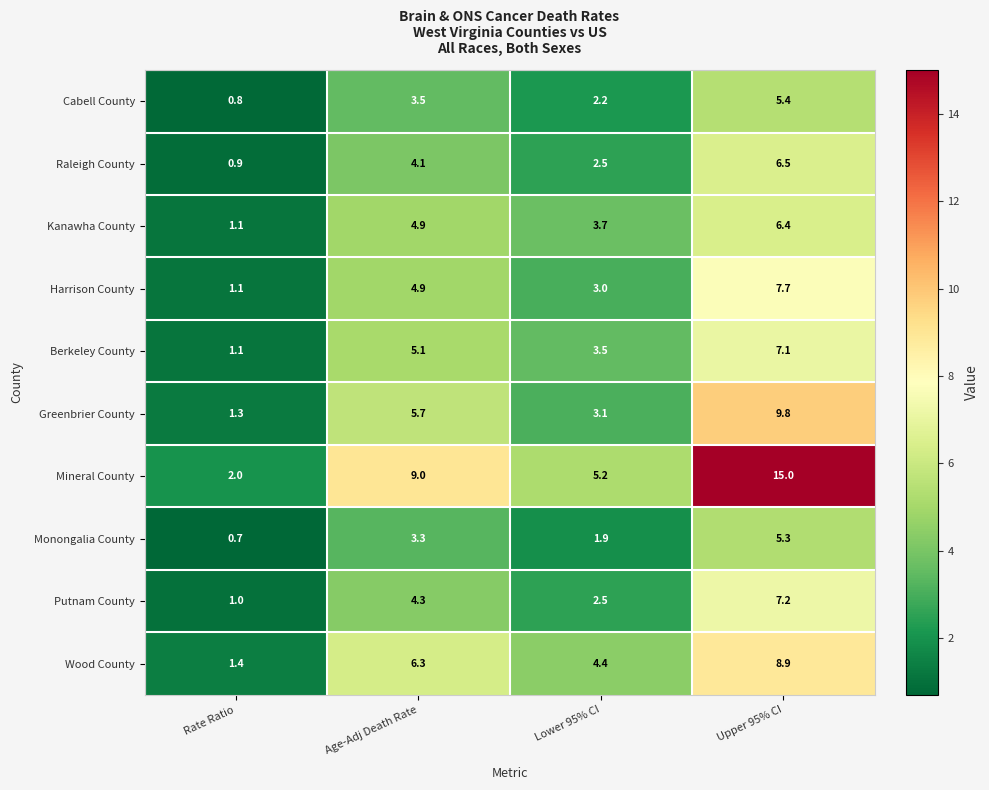

What is the difference between the Harrison County values at Rate Ratio and Upper 95% CI?

6.6